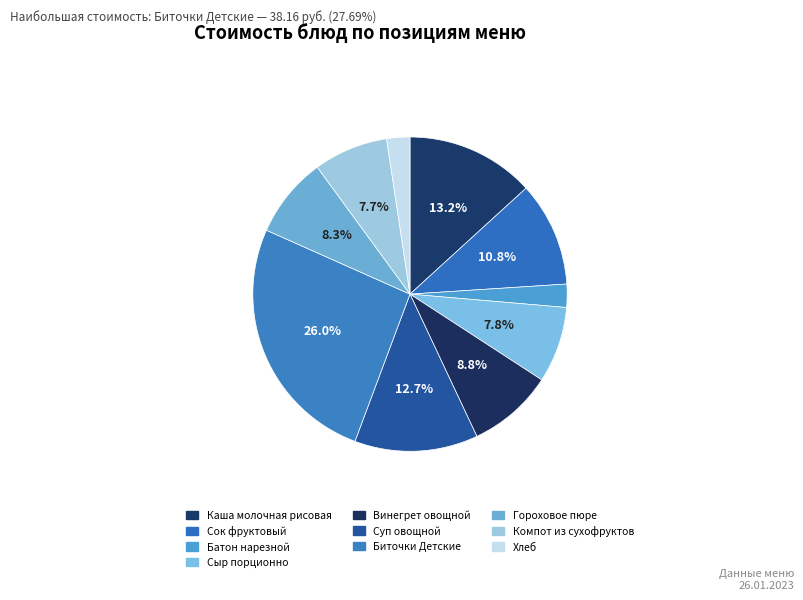

What portion of the pie excludes Батон нарезной?

97.6%